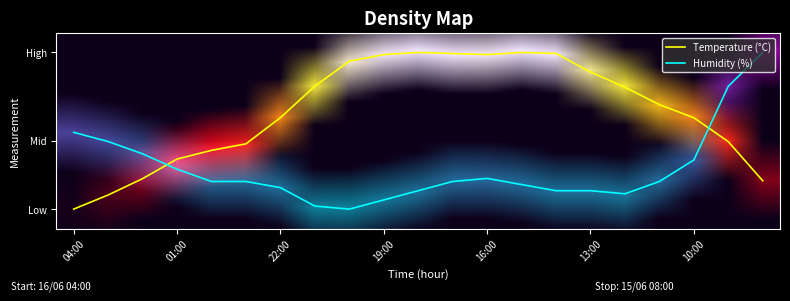

What is the sum of all Humidity (%) values?

319.1